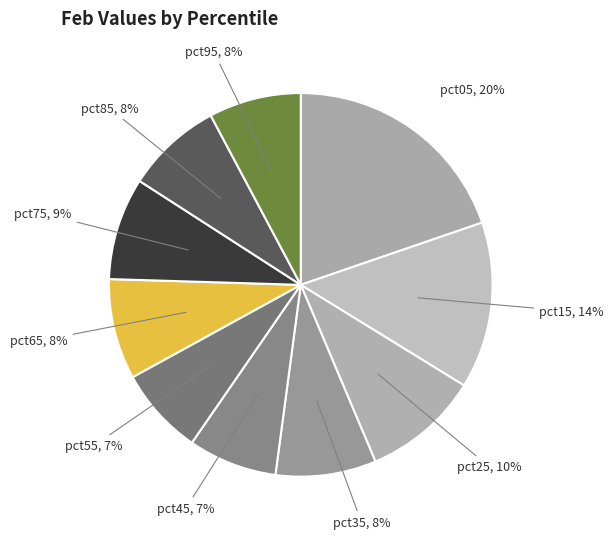

Count the number of slices in the pie.

10